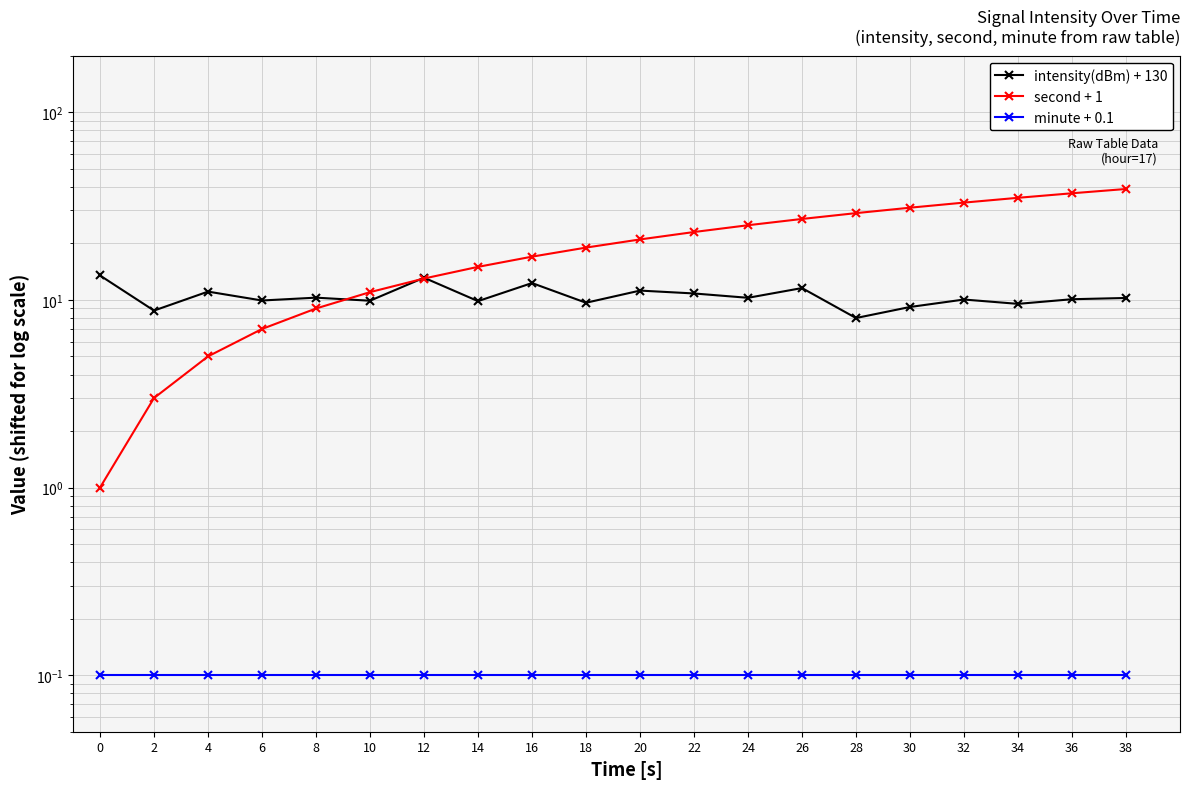

Reading left to right, extract all data points from this chart.

intensity(dBm) + 130: 13.5	8.8	11.1	9.9	10.3	9.9	13.1	9.8	12.3	9.7	11.2	10.8	10.3	11.6	8.0	9.2	10.0	9.5	10.1	10.2
second + 1: 1.0	3.0	5.0	7.0	9.0	11.0	13.0	15.0	17.0	19.0	21.0	23.0	25.0	27.0	29.0	31.0	33.0	35.0	37.0	39.0
minute + 0.1: 0.1	0.1	0.1	0.1	0.1	0.1	0.1	0.1	0.1	0.1	0.1	0.1	0.1	0.1	0.1	0.1	0.1	0.1	0.1	0.1